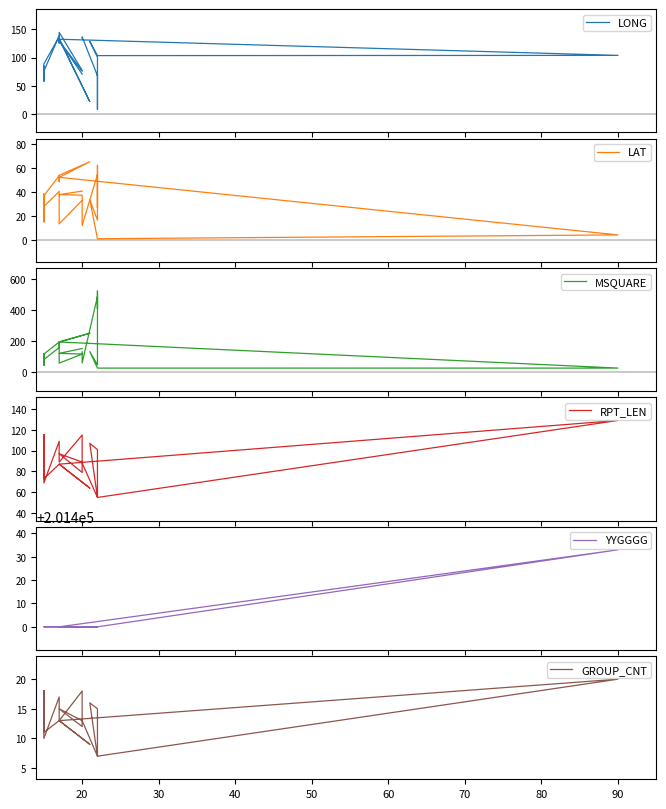

The value of LONG at 14 is 224.8. True or false?

False